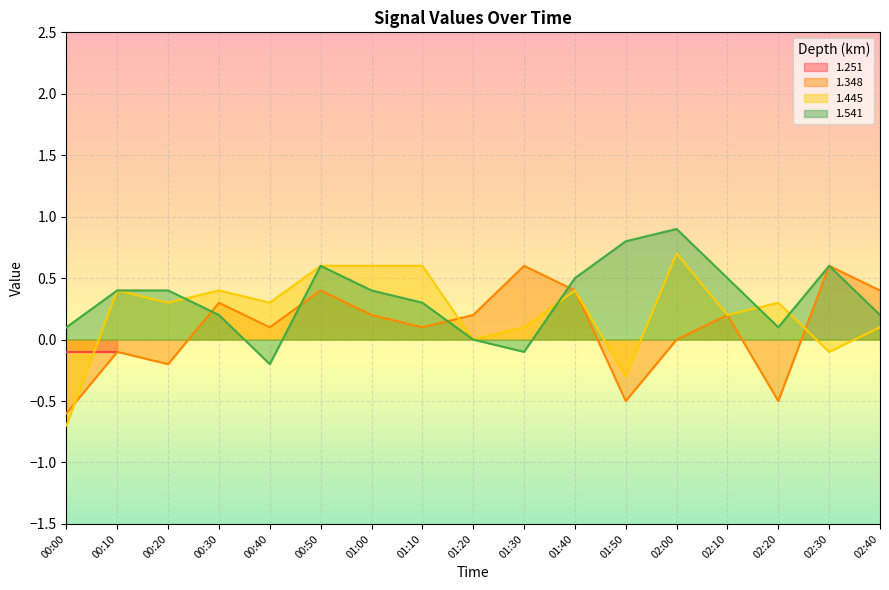

What is the label of the 10th point from the left?

01:30